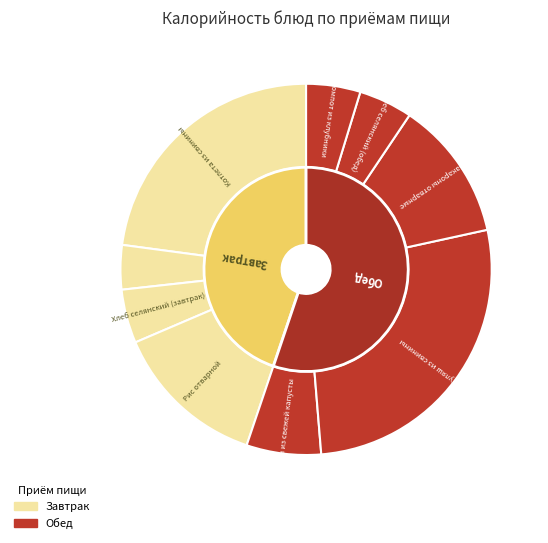

Count the number of slices in the pie.

9